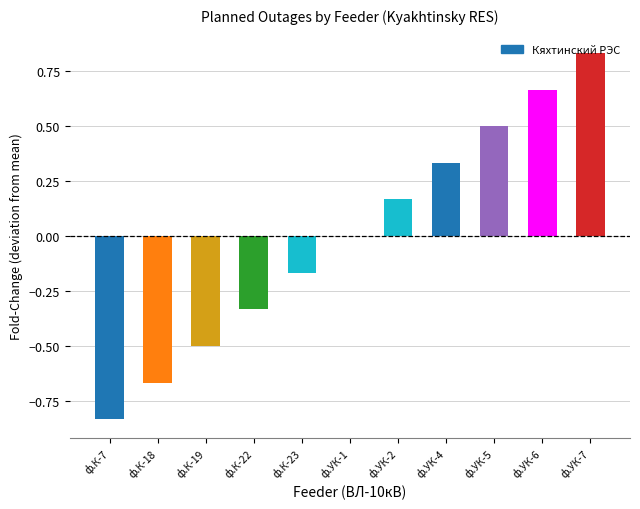

The value at ф.УК-7 is 1.4. True or false?

False